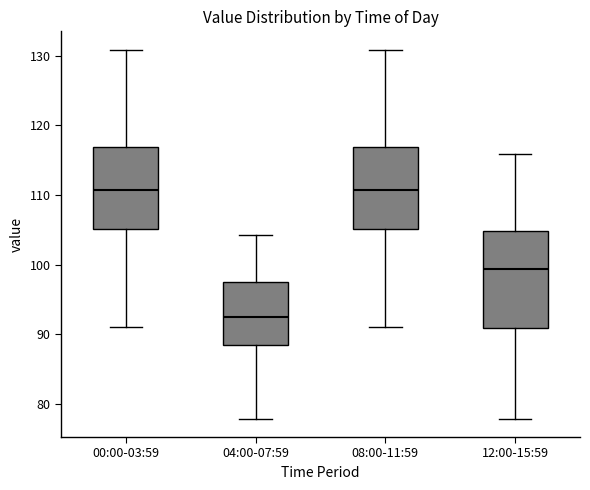

Reading left to right, transcribe this box plot: for each box, give where its median line is, the range the box spans, and where its two whiskers end, as read against the y-axis. The values are not printed on the chart, so give them approximately, as read against the axis.

00:00-03:59: median 111, box 105 to 117, whiskers 91 to 131
04:00-07:59: median 92, box 88 to 98, whiskers 78 to 104
08:00-11:59: median 111, box 105 to 117, whiskers 91 to 131
12:00-15:59: median 99, box 91 to 105, whiskers 78 to 116